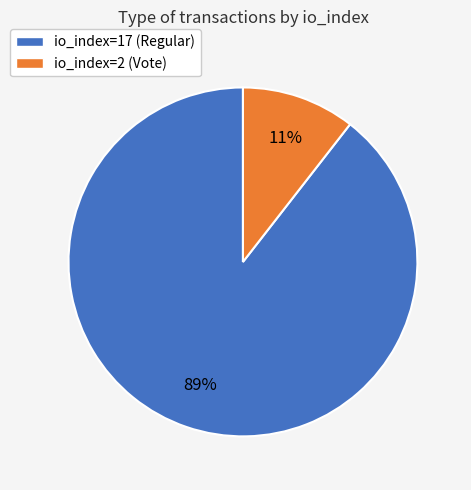

Combined, do io_index=17 (Regular) and io_index=2 (Vote) account for over 50%?

Yes